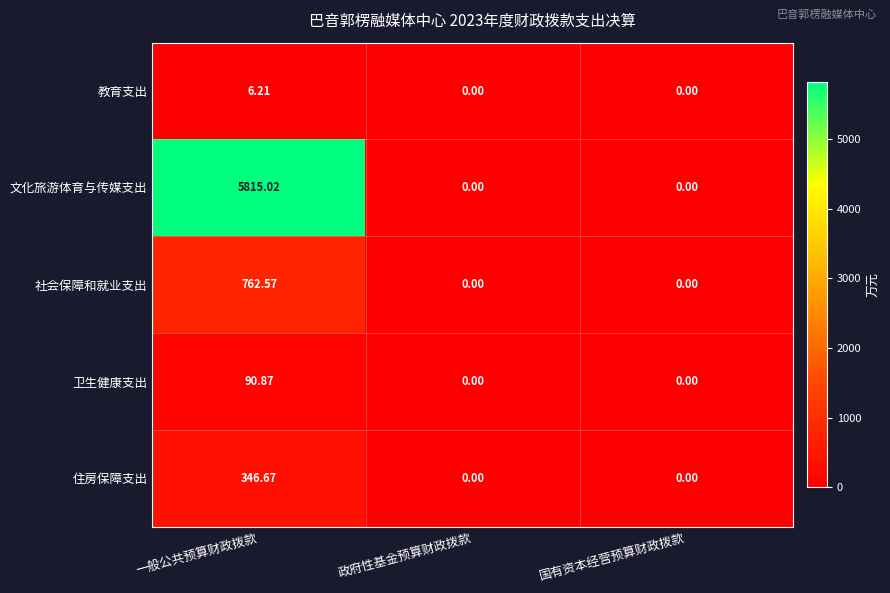

At 一般公共预算财政拨款, list the series in order from smallest to largest.

教育支出, 卫生健康支出, 住房保障支出, 社会保障和就业支出, 文化旅游体育与传媒支出